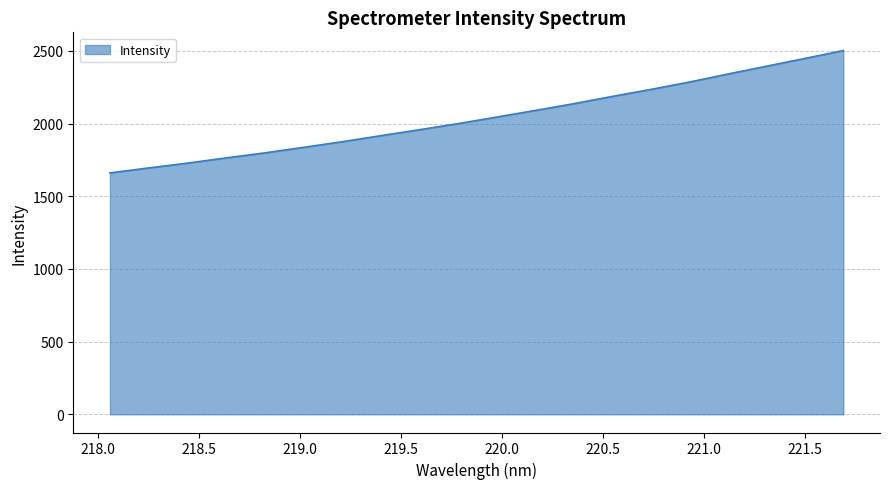

What is the difference between the maximum and minimum values?

841.7